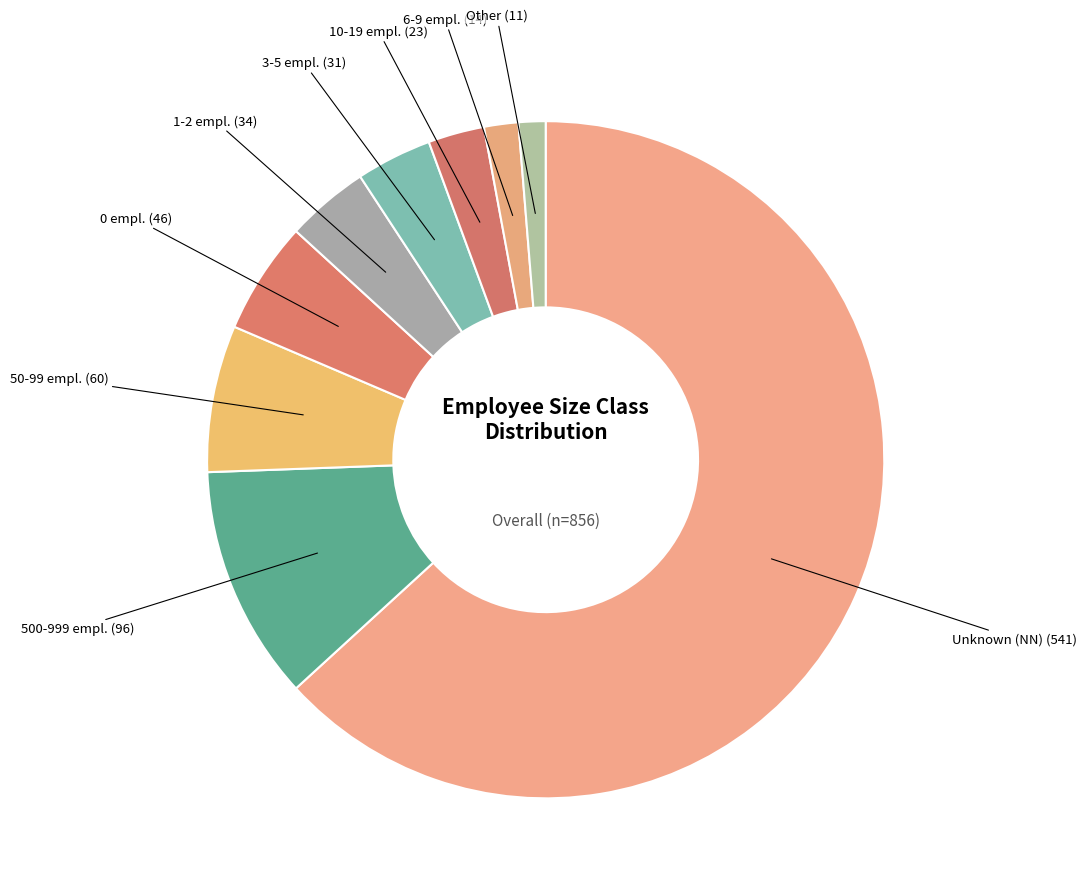

Count the number of slices in the pie.

9